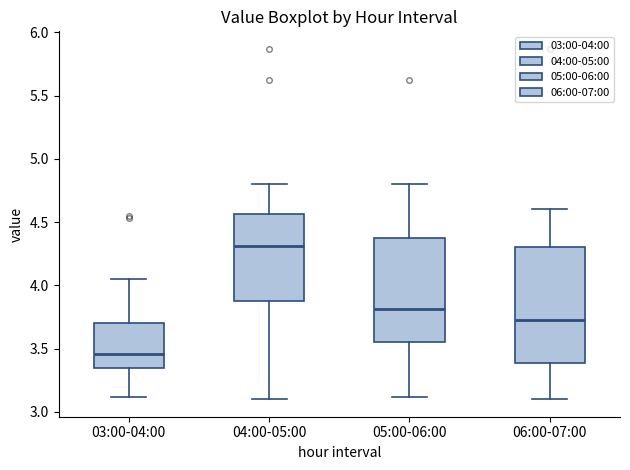

Which box has the highest median line?

04:00-05:00